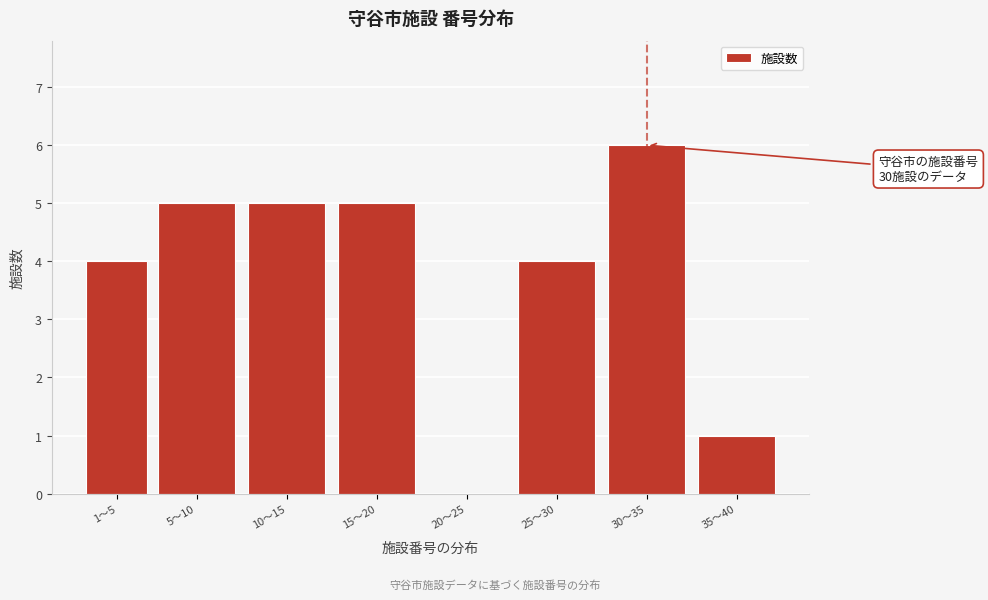

Reading left to right, transcribe all the data shown in this chart.

1〜5=4	5〜10=5	10〜15=5	15〜20=5	20〜25=0	25〜30=4	30〜35=6	35〜40=1